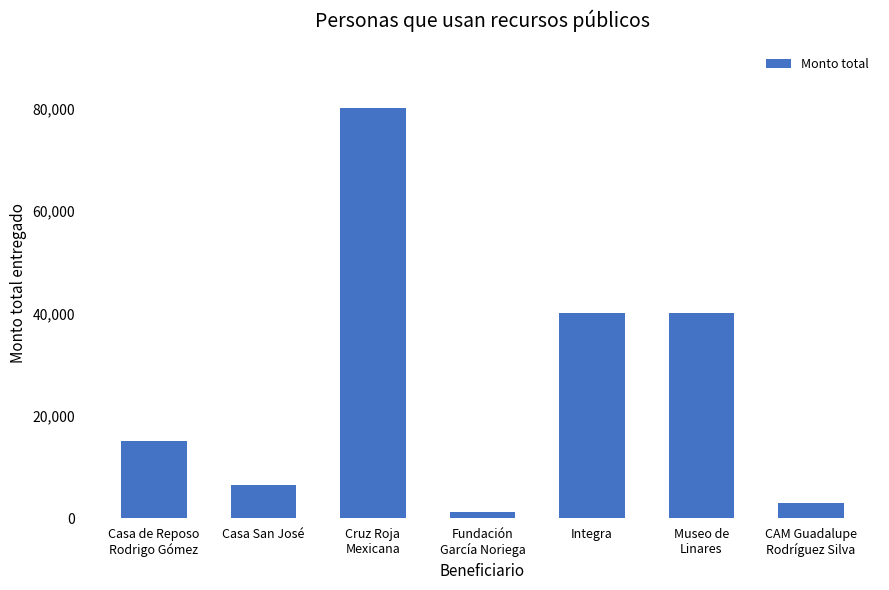

Is it true that the value at Casa San José is 6500?

True